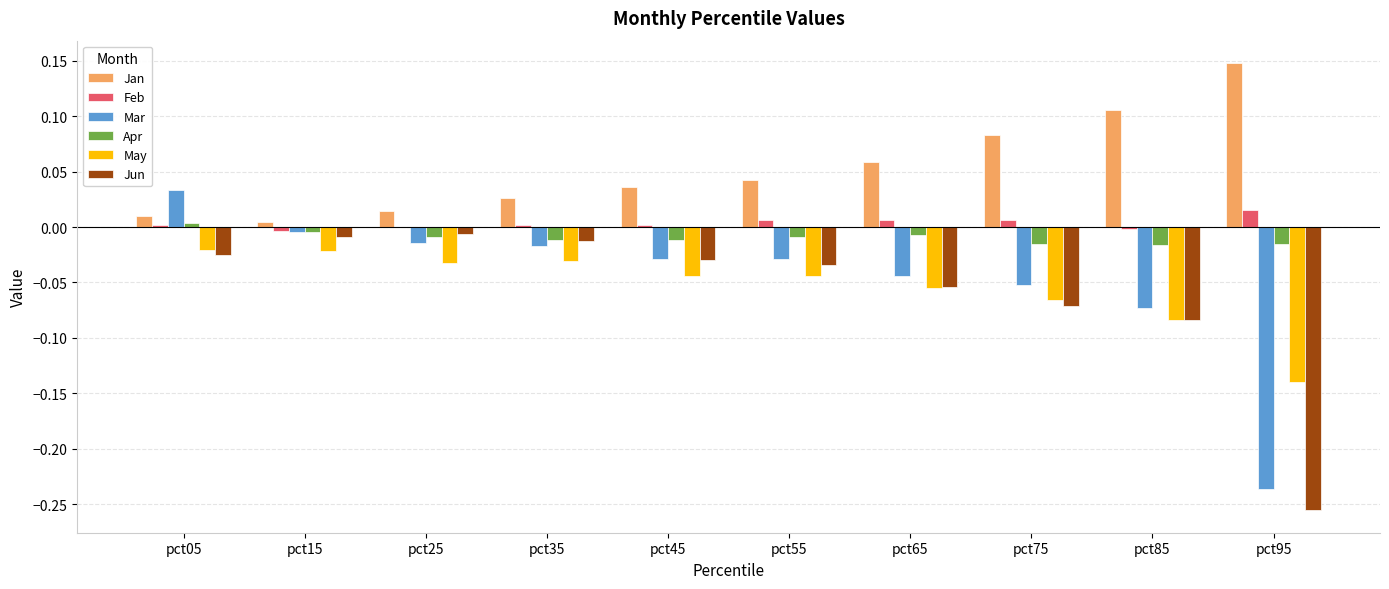

How many groups of bars are there?

10